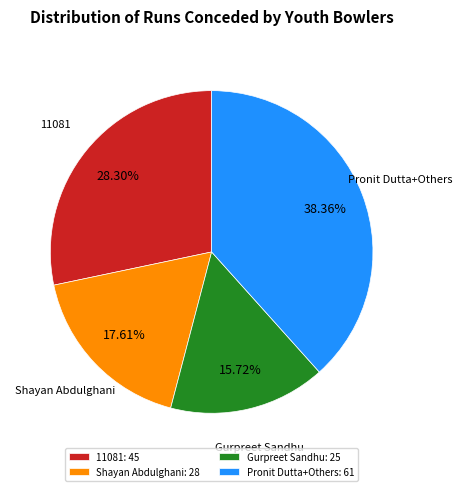

Does any single category account for the majority?

No